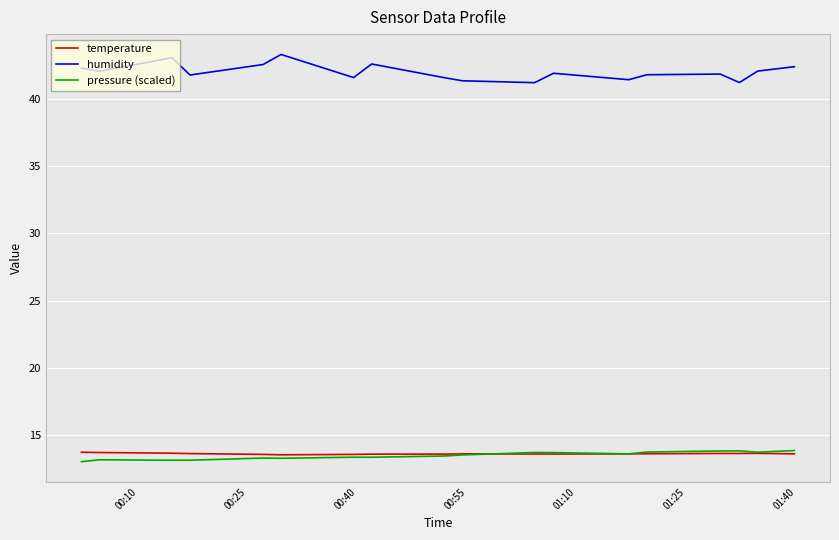

In pressure (scaled), how many points are lower than both neighbors (excluding endpoints)?

5